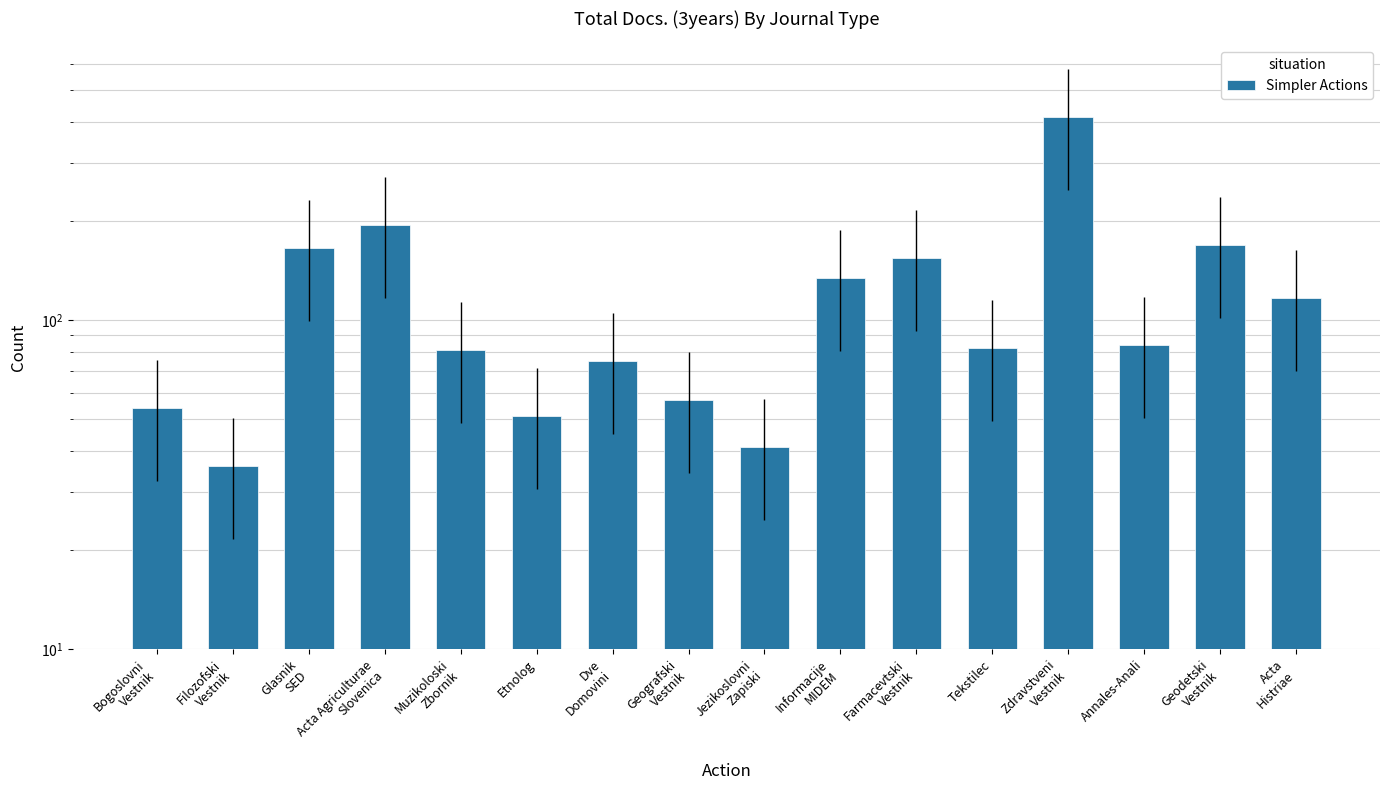

What is the value of the 6th bar from the left?

51